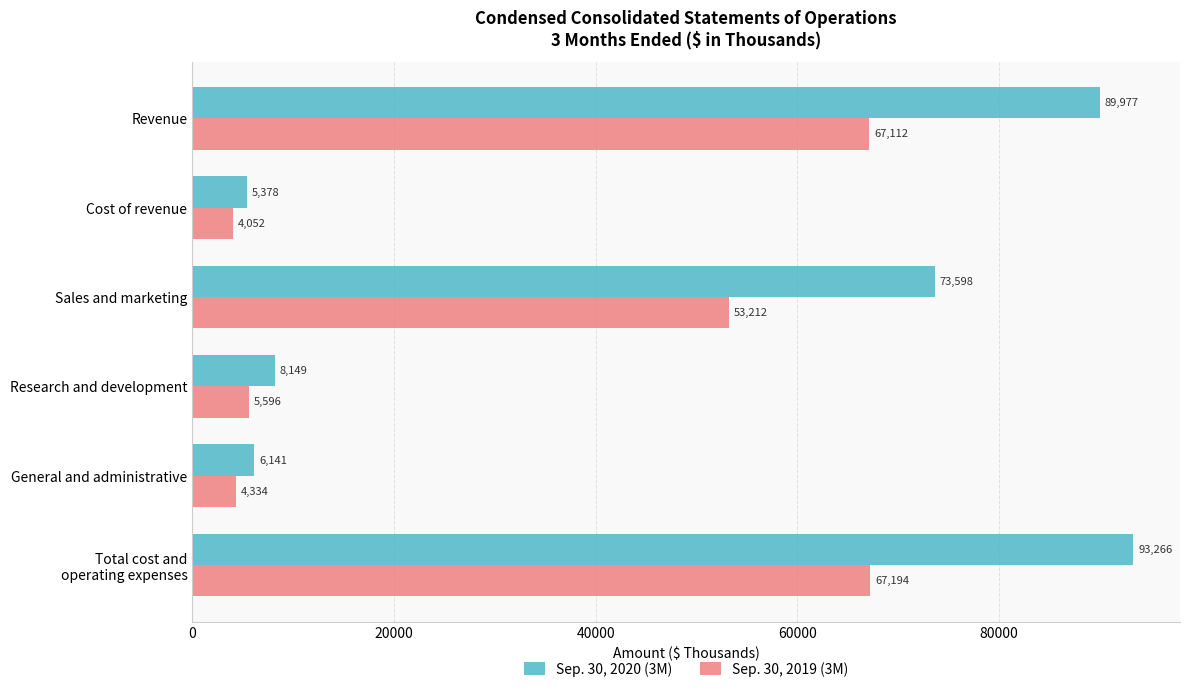

What is the difference between the highest and lowest values at Cost of revenue?

1326